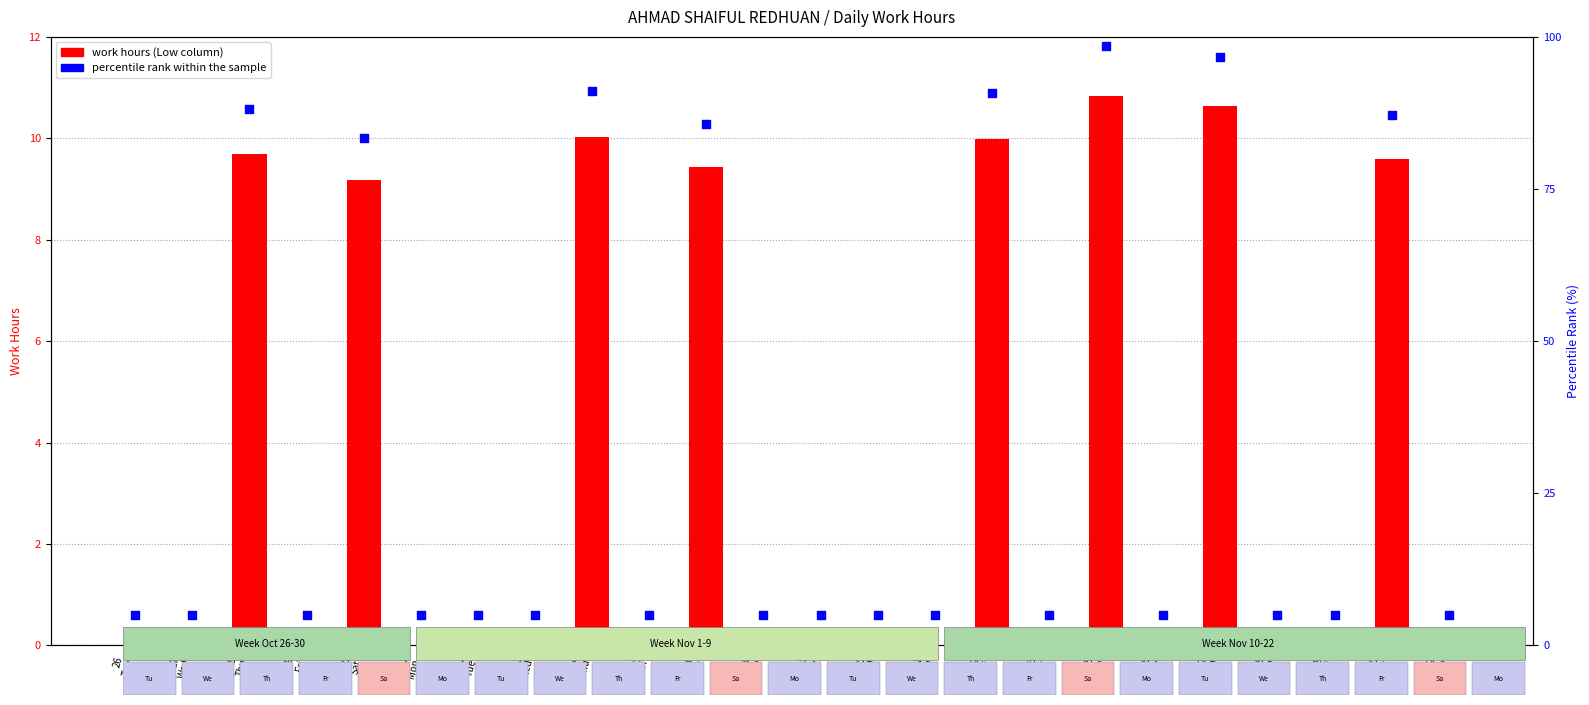

Between 15 Mon and 6 Sat, which is larger?

15 Mon